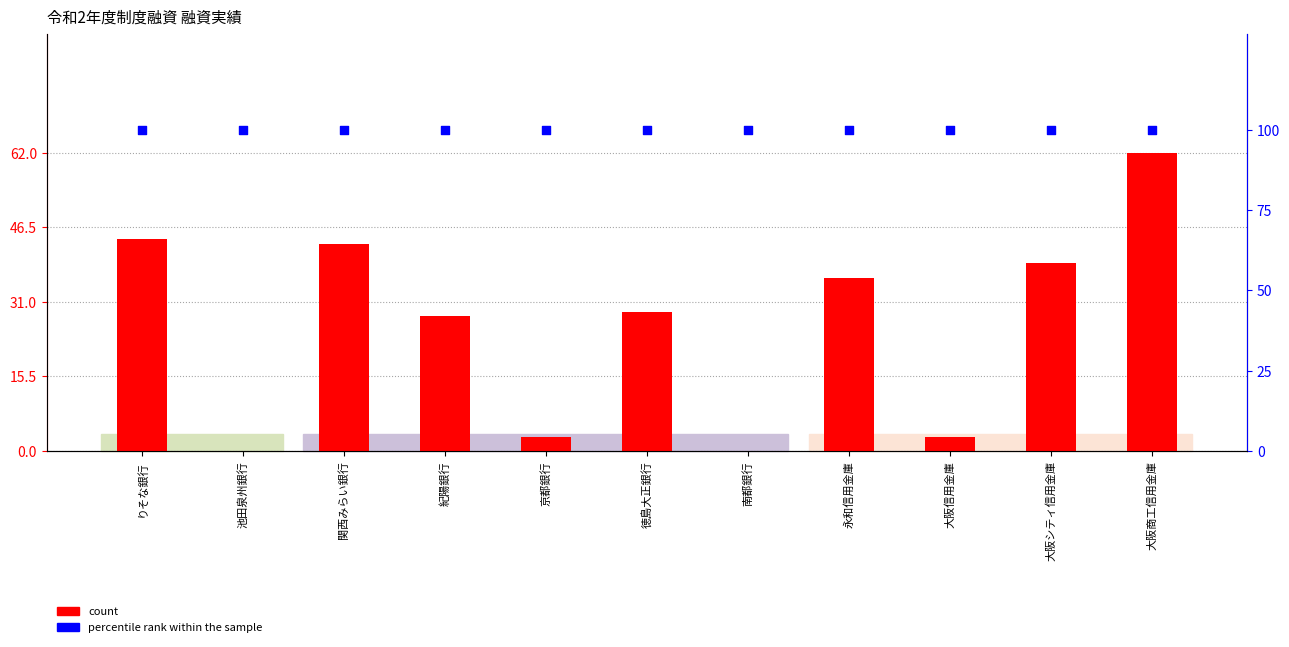

At which category is the sum across all series the highest?

大阪商工信用金庫